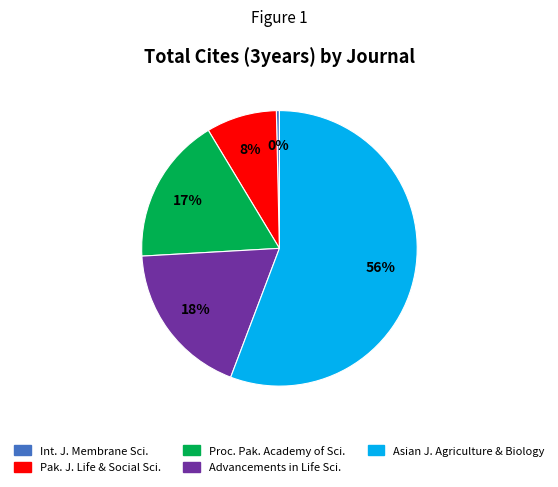

Which has a higher value, Advancements in Life Sci. or Asian J. Agriculture & Biology?

Asian J. Agriculture & Biology